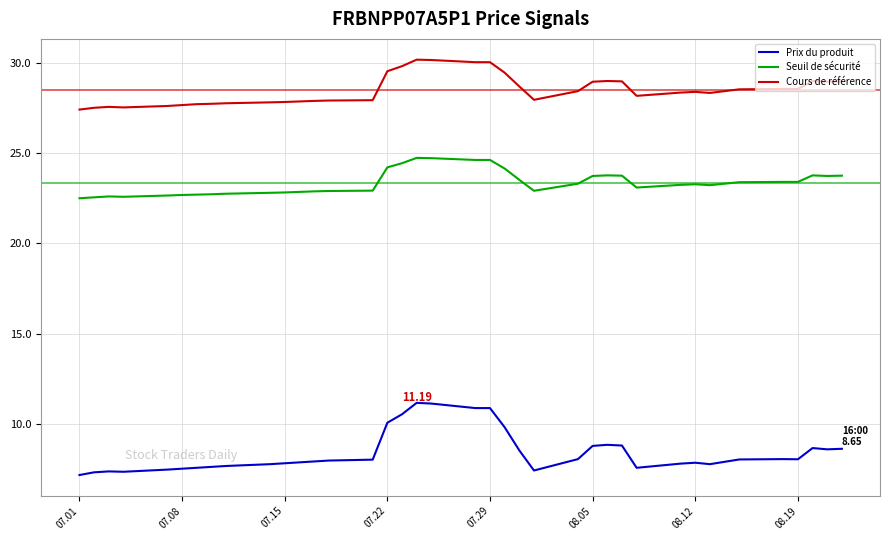

Which series has the largest range (max minus min)?

Prix du produit